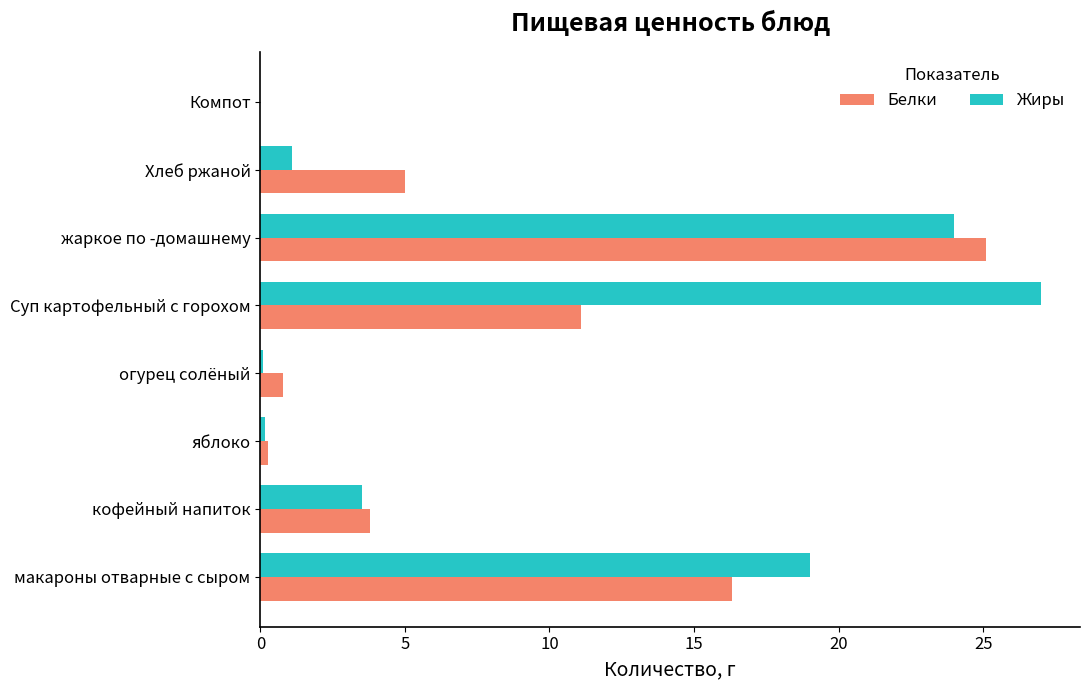

Which series has the largest range (max minus min)?

Жиры